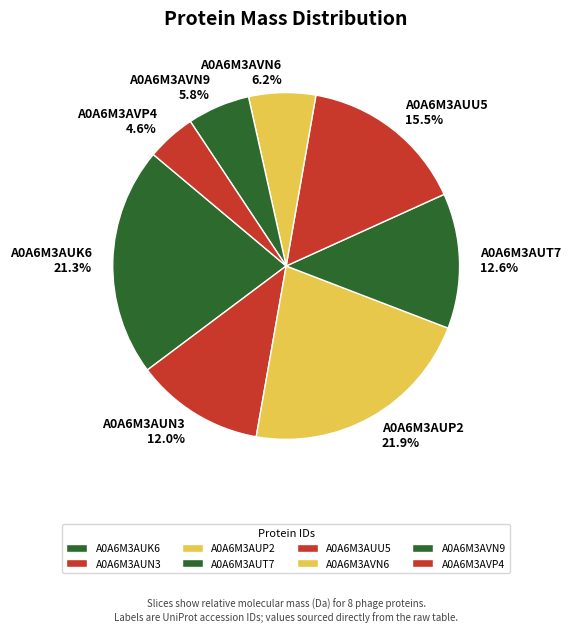

Is there any slice that represents more than half of the pie?

No